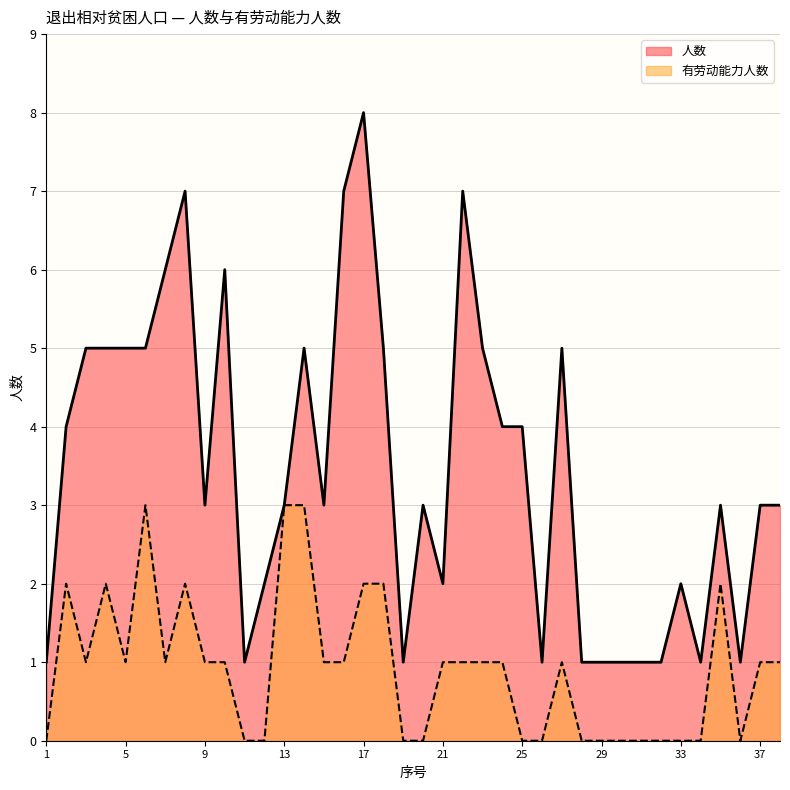

Where is 人数 nearest to the value 4?

2